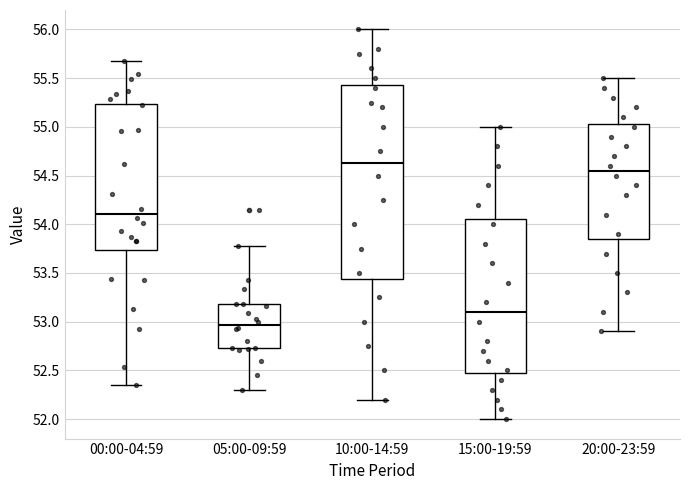

Where is the upper edge of the box for 10:00-14:59 on the y-axis? The values are not printed on the chart, so give them approximately, as read against the axis.

55.45